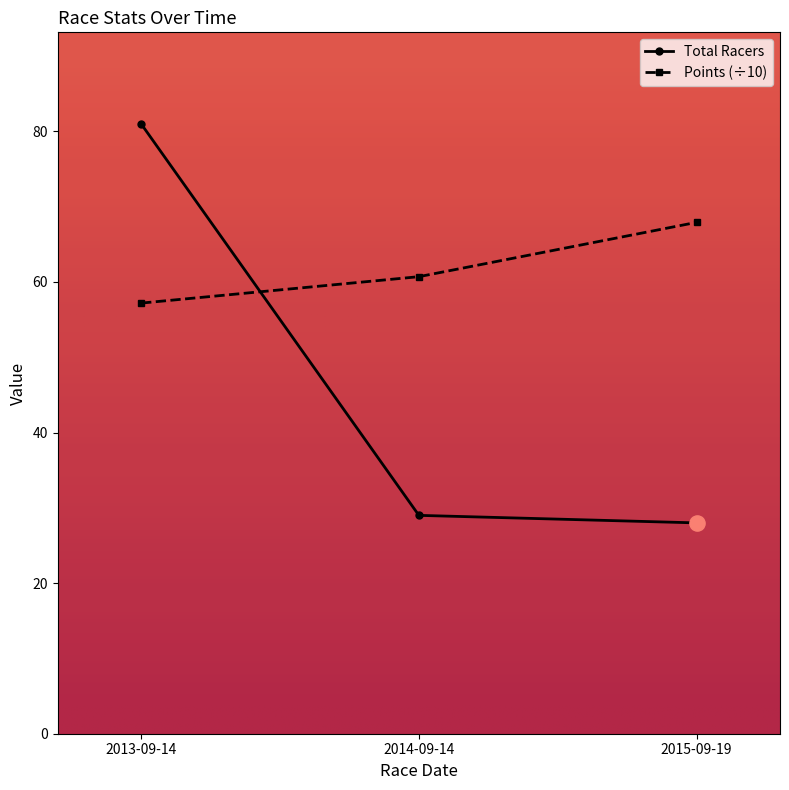

Which series has the largest range (max minus min)?

Total Racers